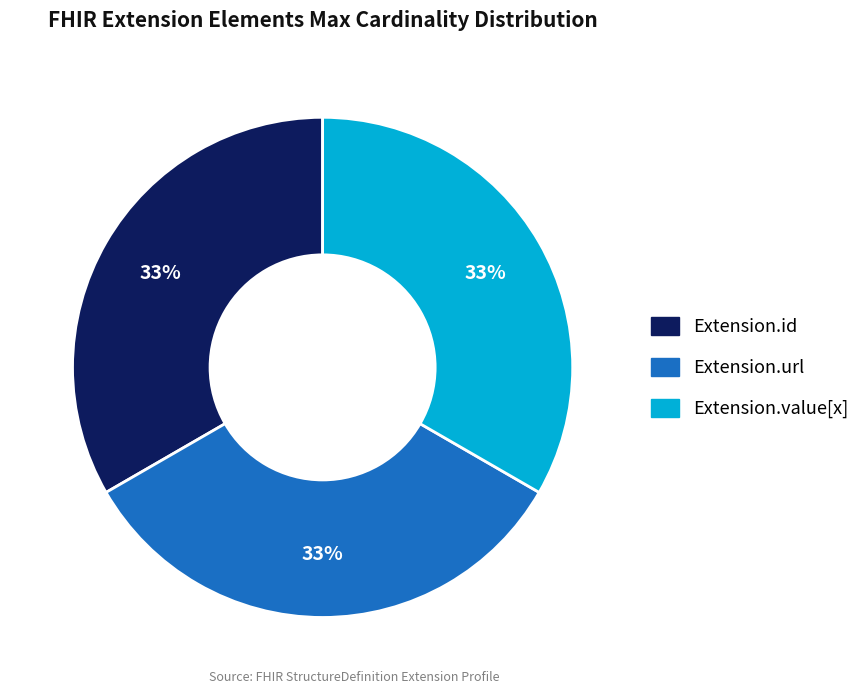

Count the number of slices in the pie.

3